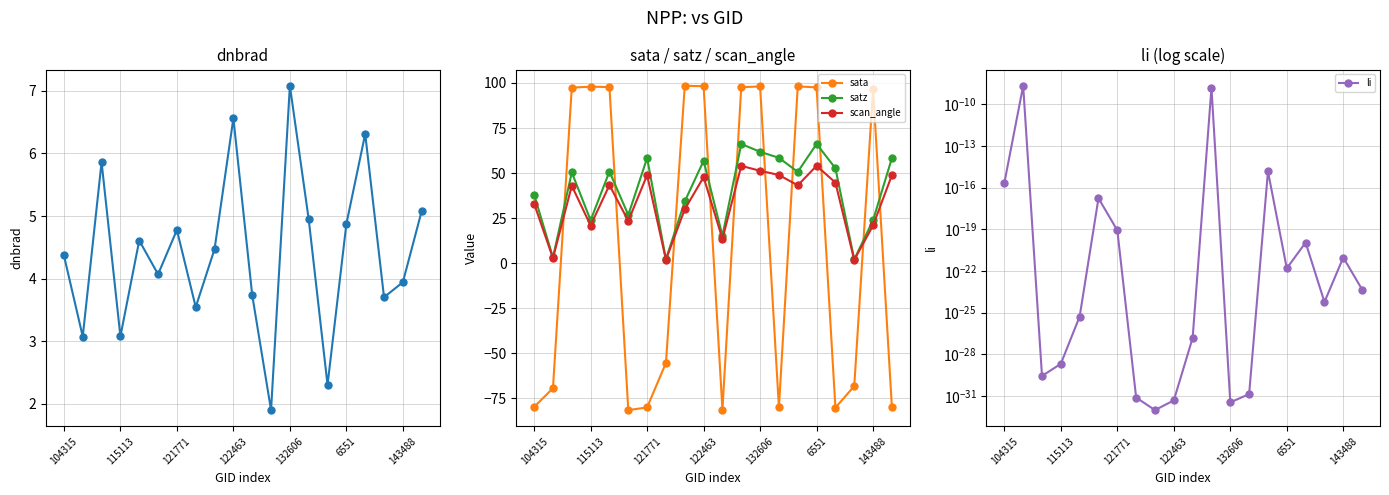

Reading left to right, what are all the values shown in this chart?

dnbrad: 4.4	3.1	5.9	3.1	4.6	4.1	4.8	3.5	4.5	6.6	3.7	1.9	7.1	4.9	2.3	4.9	6.3	3.7	3.9	5.1
sata: -79.7	-69.3	97.4	97.9	97.7	-81.4	-80.0	-55.2	98.5	98.2	-81.2	97.7	98.1	-80.0	98.1	97.6	-80.1	-68.1	96.6	-79.9
satz: 38.0	3.2	50.4	23.8	50.9	26.8	58.4	2.2	34.3	56.8	15.3	66.2	61.8	58.5	50.7	66.2	52.7	2.1	23.9	58.3
scan_angle: 33.0	2.8	43.0	20.9	43.4	23.5	48.9	2.0	29.9	47.8	13.5	54.0	51.3	49.0	43.2	54.1	44.8	1.9	21.0	48.9
li: 0.0	0.0	0.0	0.0	0.0	0.0	0.0	0.0	0.0	0.0	0.0	0.0	0.0	0.0	0.0	0.0	0.0	0.0	0.0	0.0